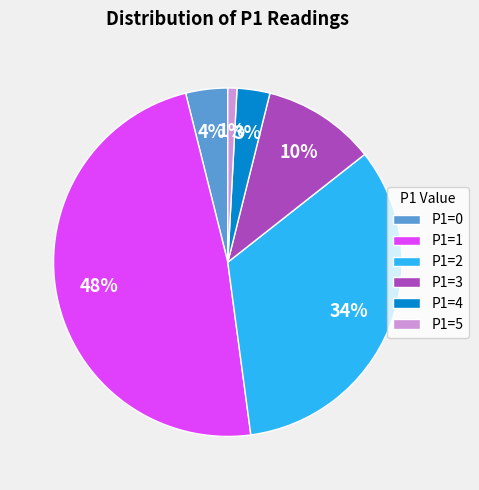

Does P1=0 represent more than half of the total?

No